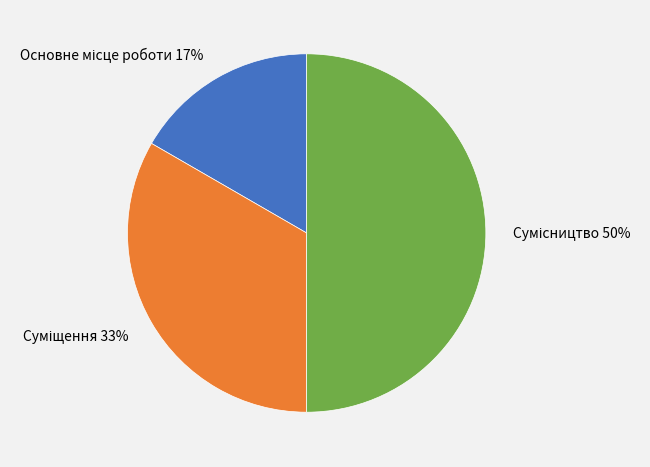

To the nearest percent, what is the difference between the largest and smallest slice percentages?

33%